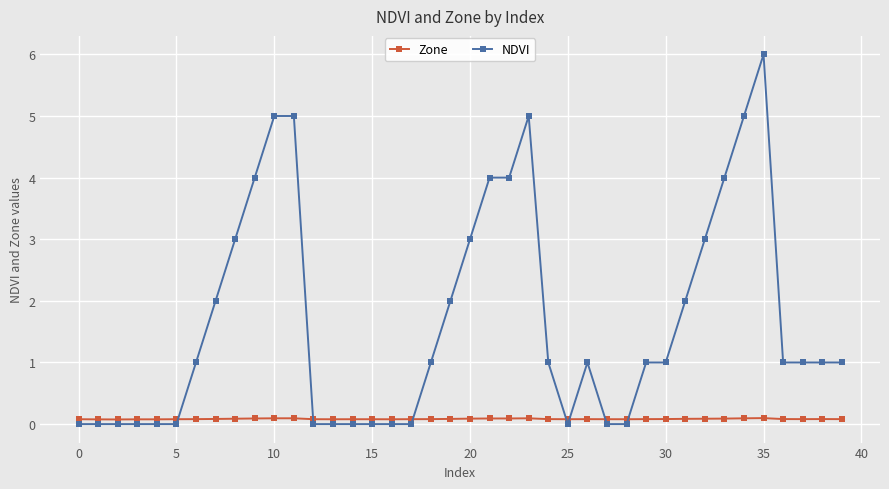

Which series ends up on top after the final intersection of NDVI and Zone?

NDVI